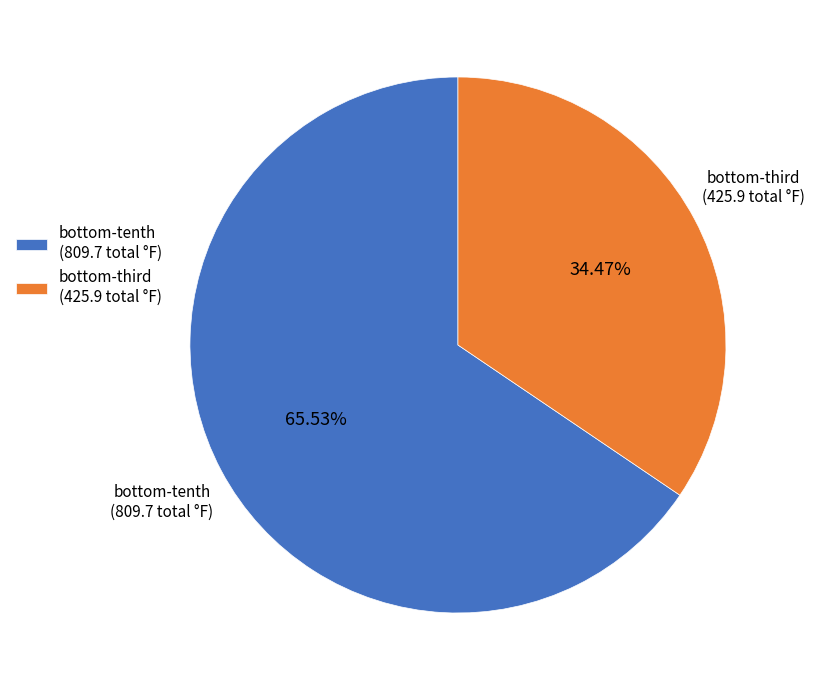

What is the smallest slice in the pie chart?

bottom-third